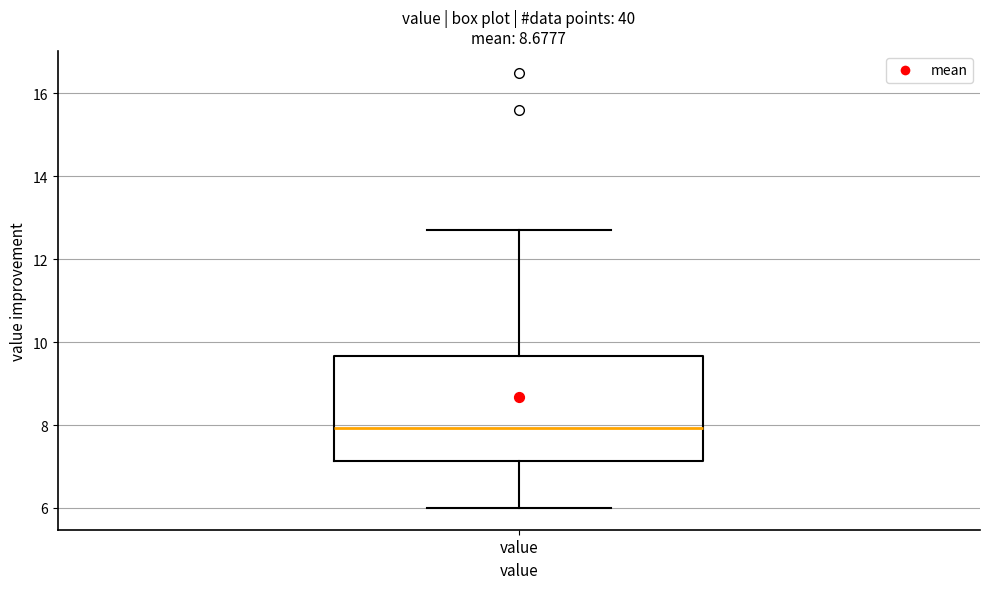

Transcribe this box plot: give where the median line is, the range the box spans, and where the two whiskers end, as read against the y-axis. The values are not printed on the chart, so give them approximately, as read against the axis.

median 8.0, box 7.2 to 9.6, whiskers 6.0 to 12.8